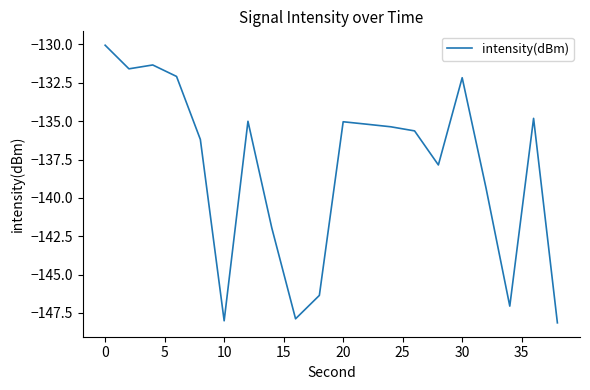

What is the smallest value displayed?

-148.1